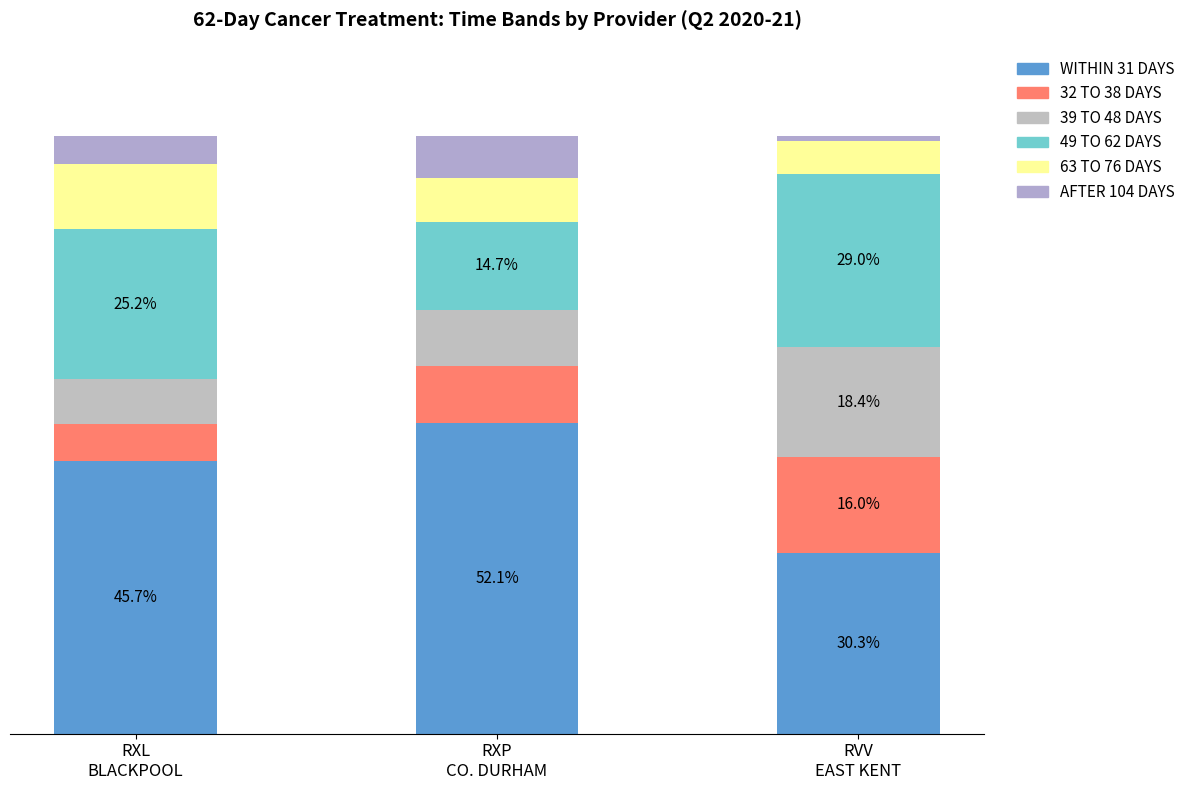

What are all the series names shown in the legend?

WITHIN 31 DAYS, 32 TO 38 DAYS, 39 TO 48 DAYS, 49 TO 62 DAYS, 63 TO 76 DAYS, AFTER 104 DAYS